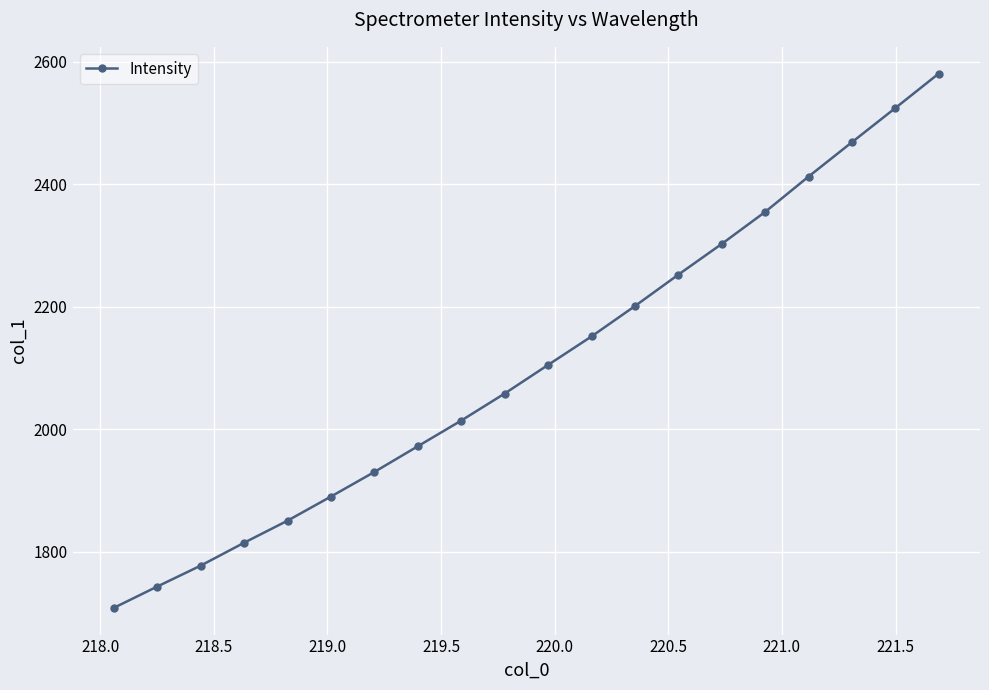

Reading right to left, list all the values displayed in this chart.

2580.6	2524.3	2468.5	2412.4	2354.8	2302.6	2252.4	2201.1	2151.5	2105.0	2058.3	2014.2	1972.3	1930.3	1890.2	1850.8	1814.7	1777.4	1743.2	1708.4